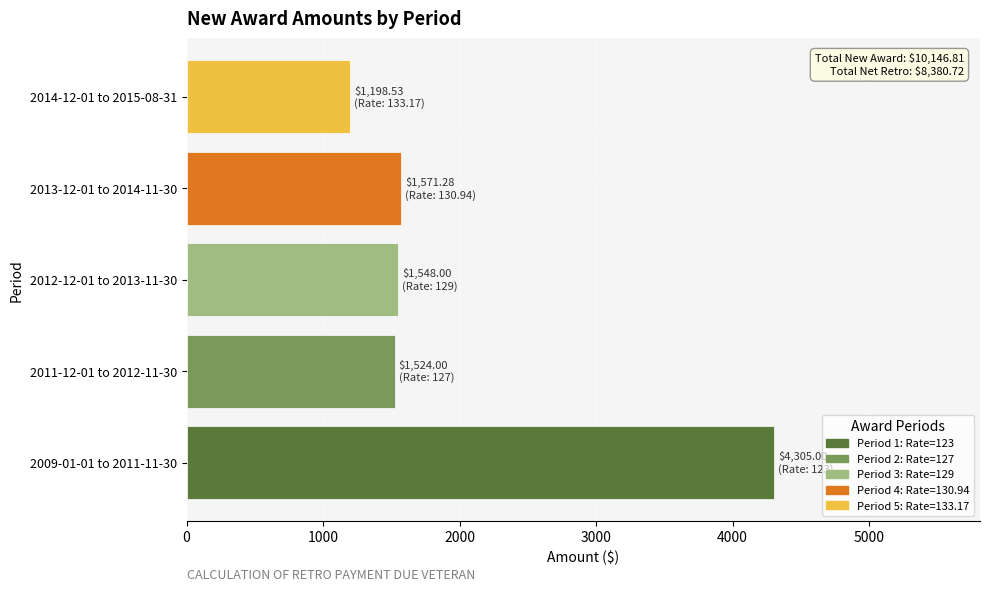

Where is the data nearest to the value 2751?

2013-12-01 to 2014-11-30